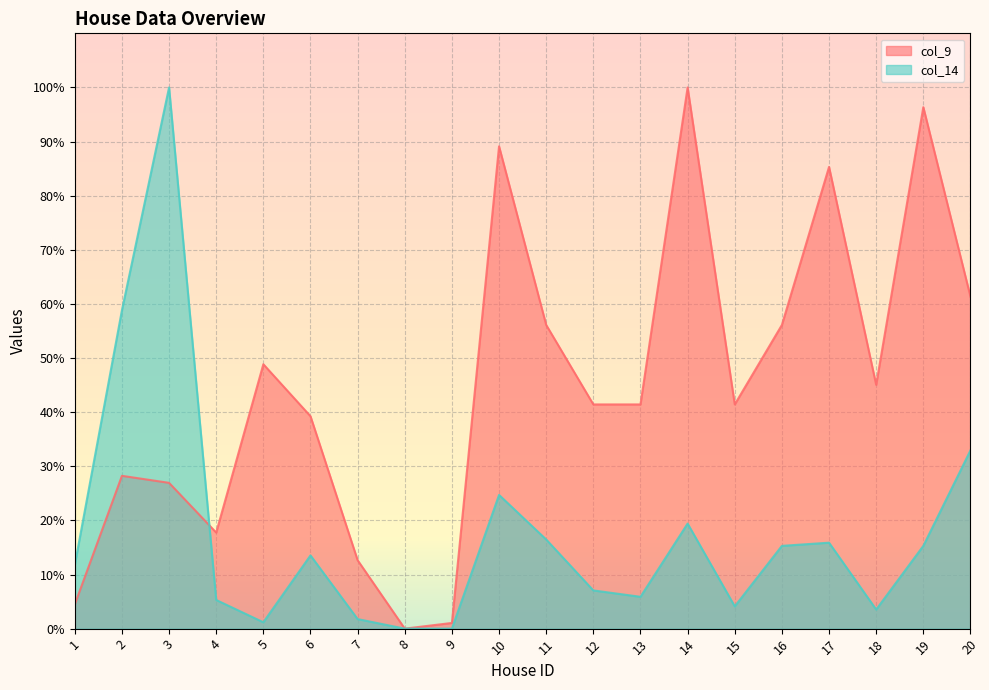

What is the difference between the col_9 values at 2 and 20?

33.1